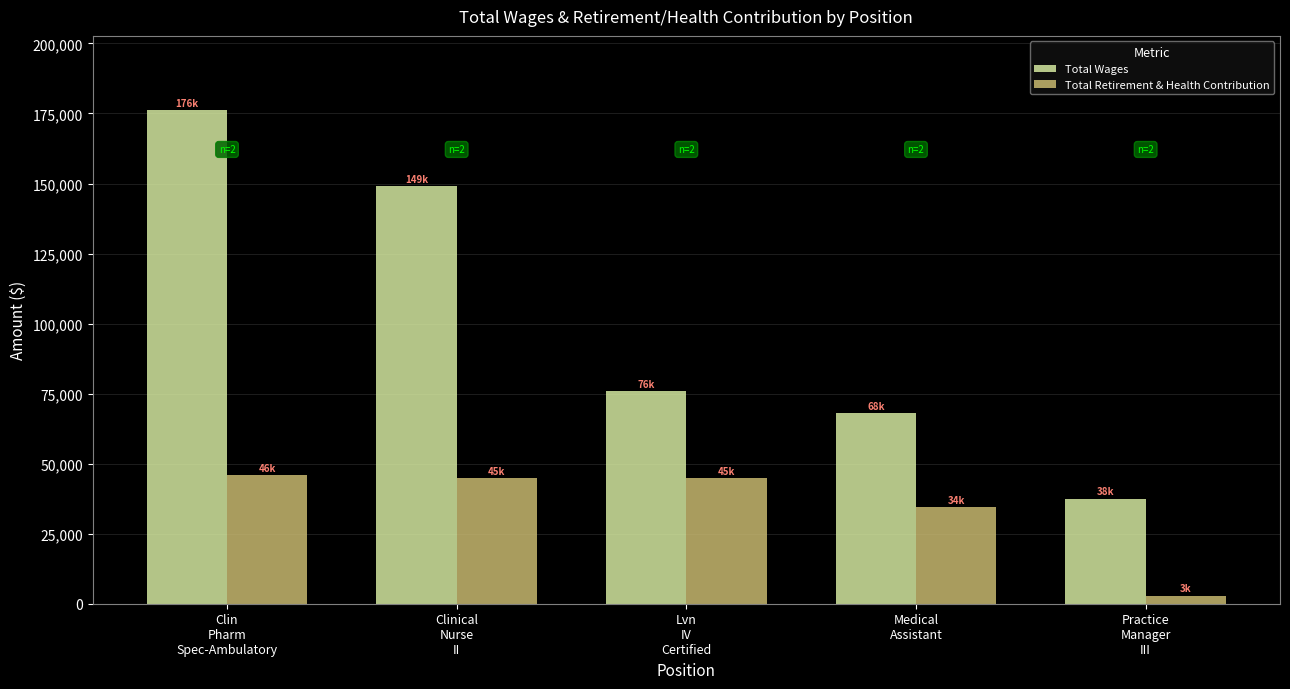

What is the difference between the Total Wages values at Practice
Manager
III and Clinical
Nurse
II?

111703